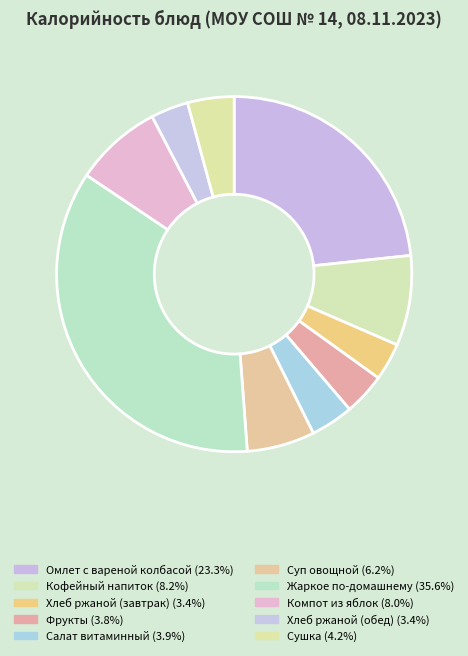

To the nearest percent, what is the combined percentage of Омлет с вареной колбасой and Хлеб ржаной (обед)?

27%